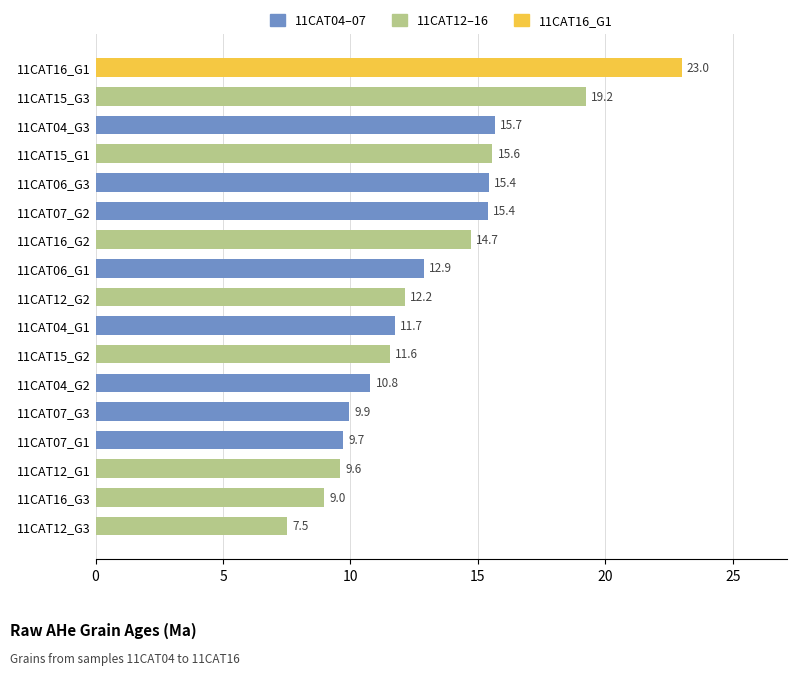

Are the bars grouped side by side (vs. stacked)?

No